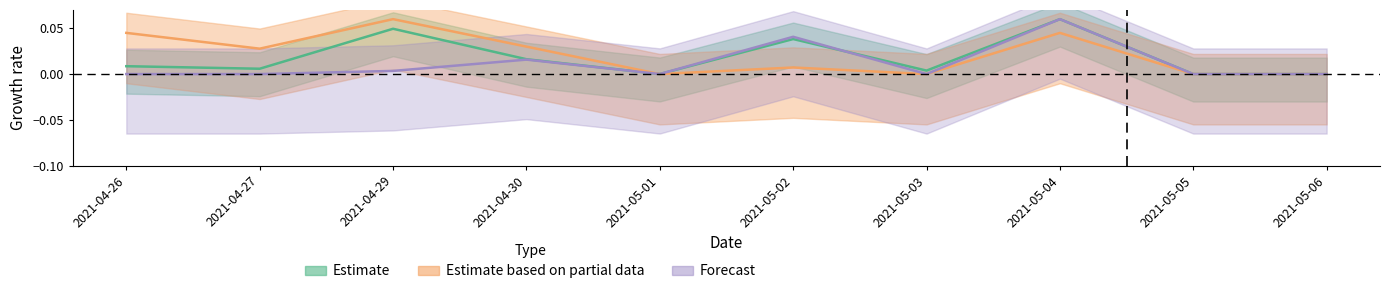

Which label corresponds to the largest value in the chart?

2021-05-04